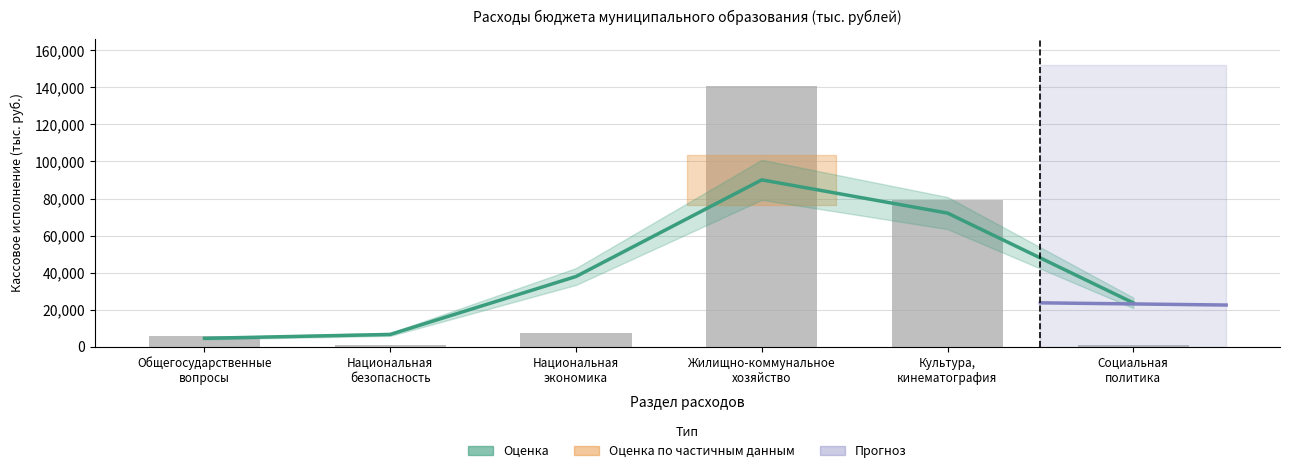

Where is Тренд (оценка) nearest to the value 47312?

Национальная
экономика